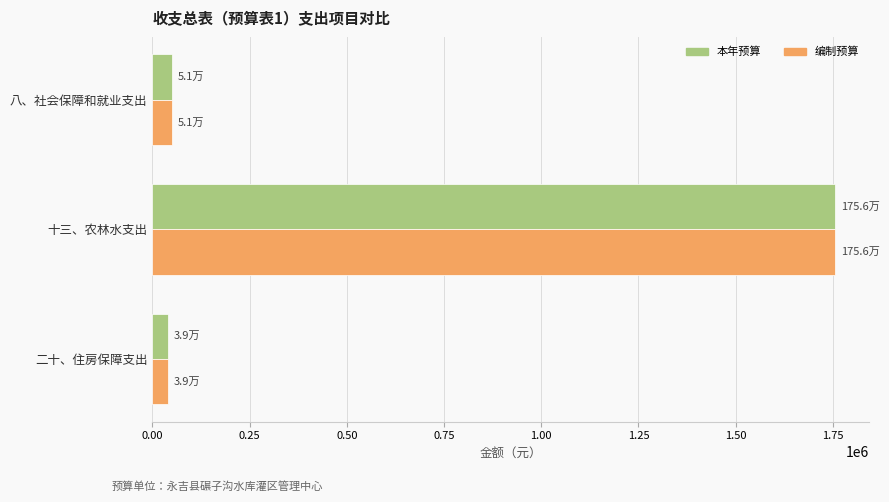

What is the sum of the 编制预算 values at 八、社会保障和就业支出 and 十三、农林水支出?

1806969.9